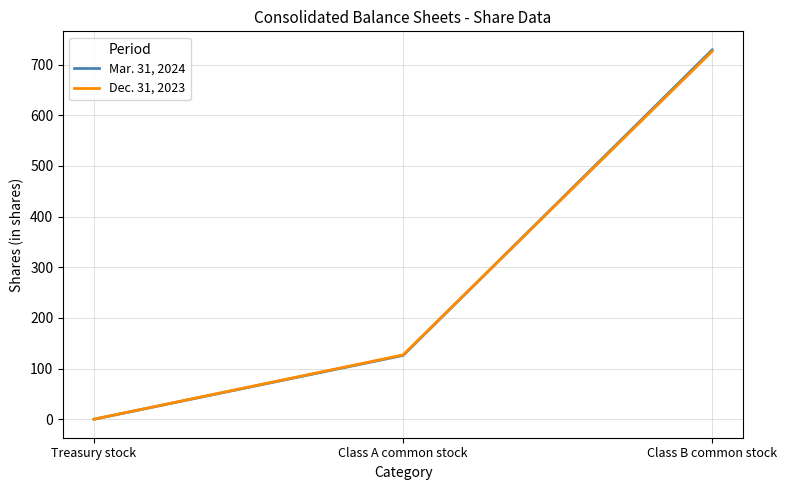

What is the difference between the highest and lowest values at Class B common stock?

3.0